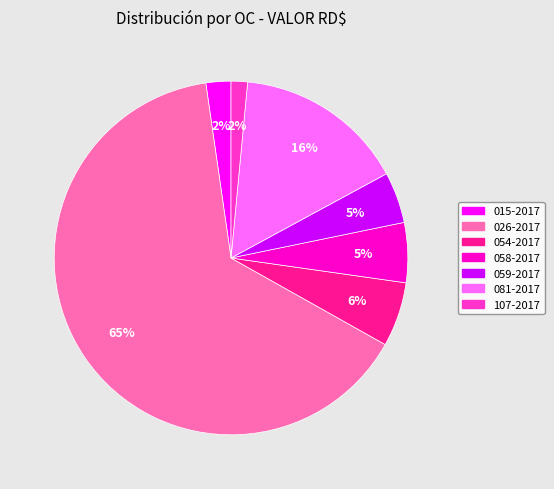

Is it true that 081-2017 is 16% of the pie?

True